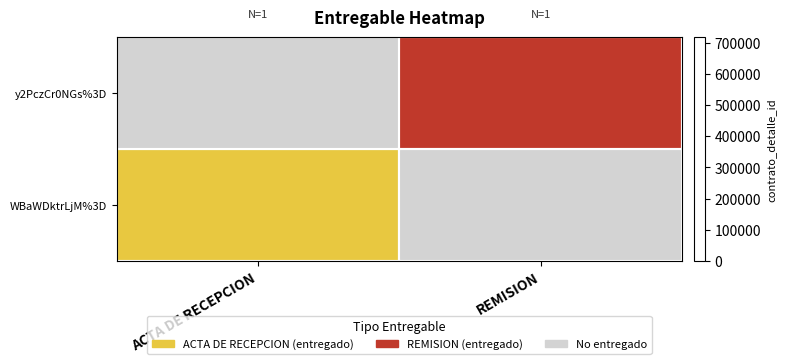

Which series has the widest spread of values?

WBaWDktrLjM%3D